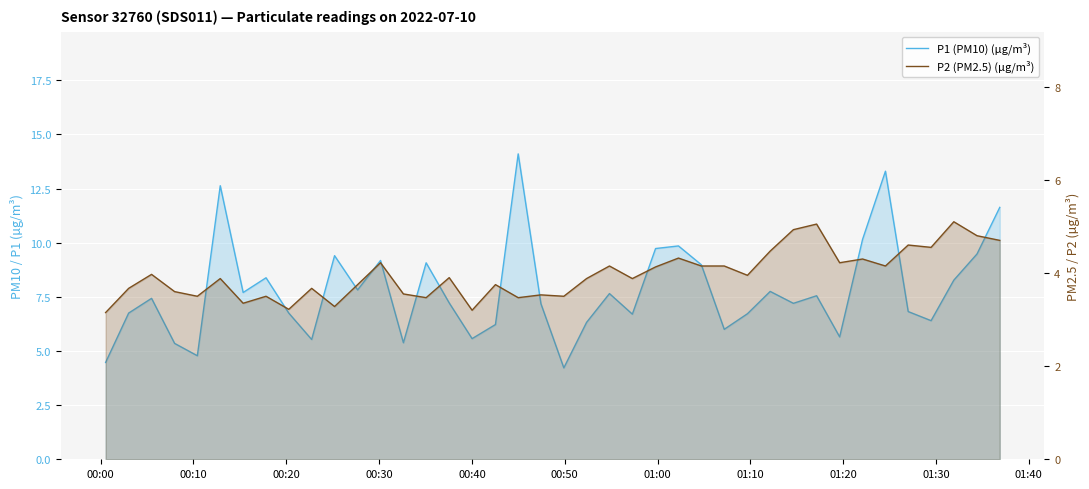

True or false: P2 (PM2.5) (µg/m³) and P1 (PM10) (µg/m³) cross at least once.

False